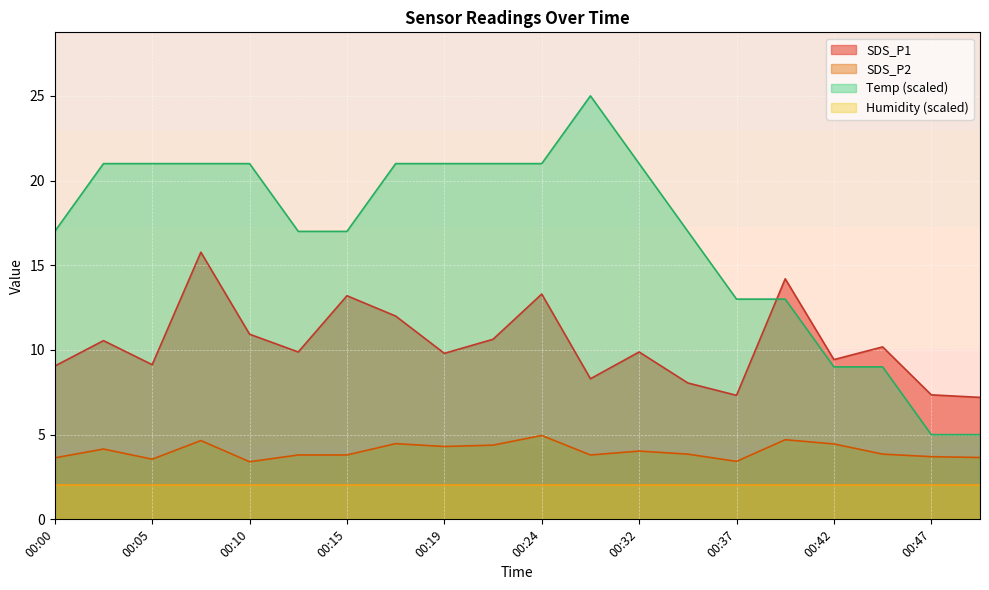

Is the value of Temp at 00:10 greater than the value of SDS_P1 at 00:39?

Yes